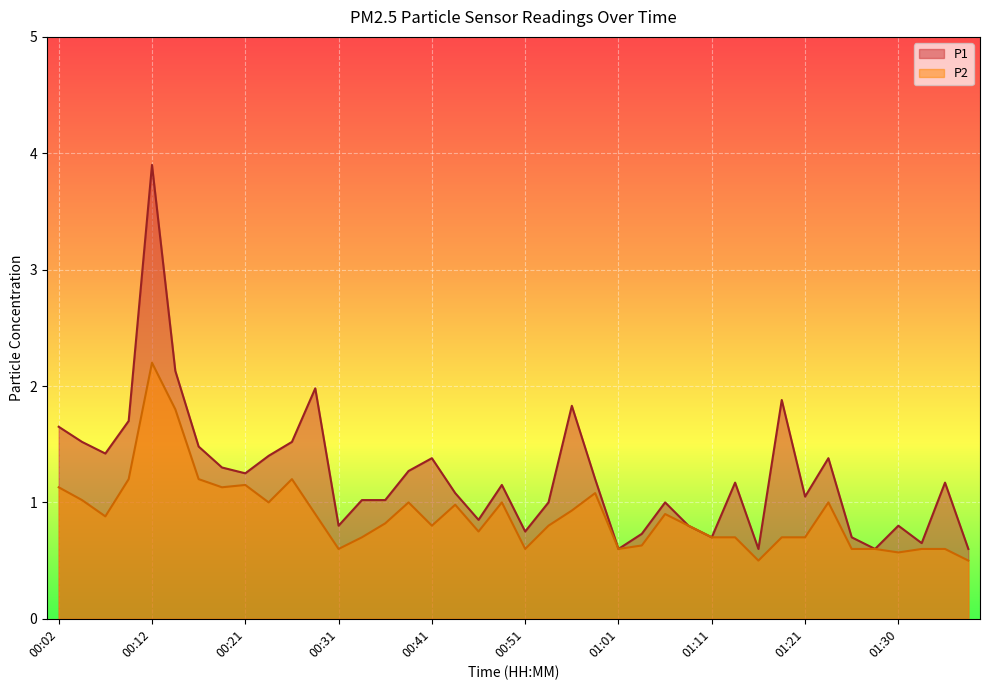

Which series has the widest spread of values?

P1